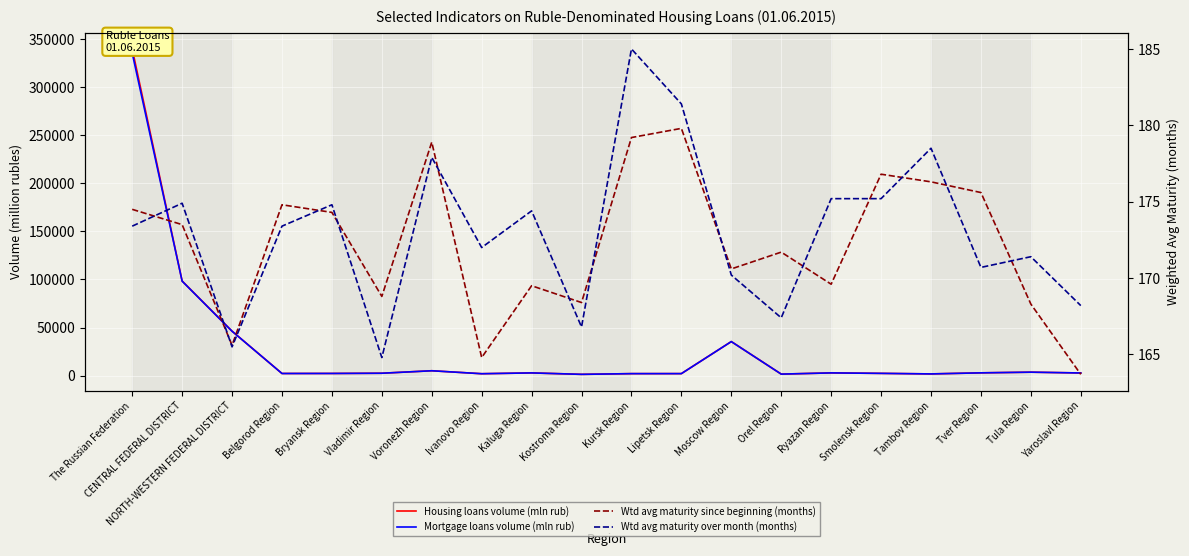

What is the value of the Wtd avg maturity over month (months) point at the 3rd from the left?

165.5